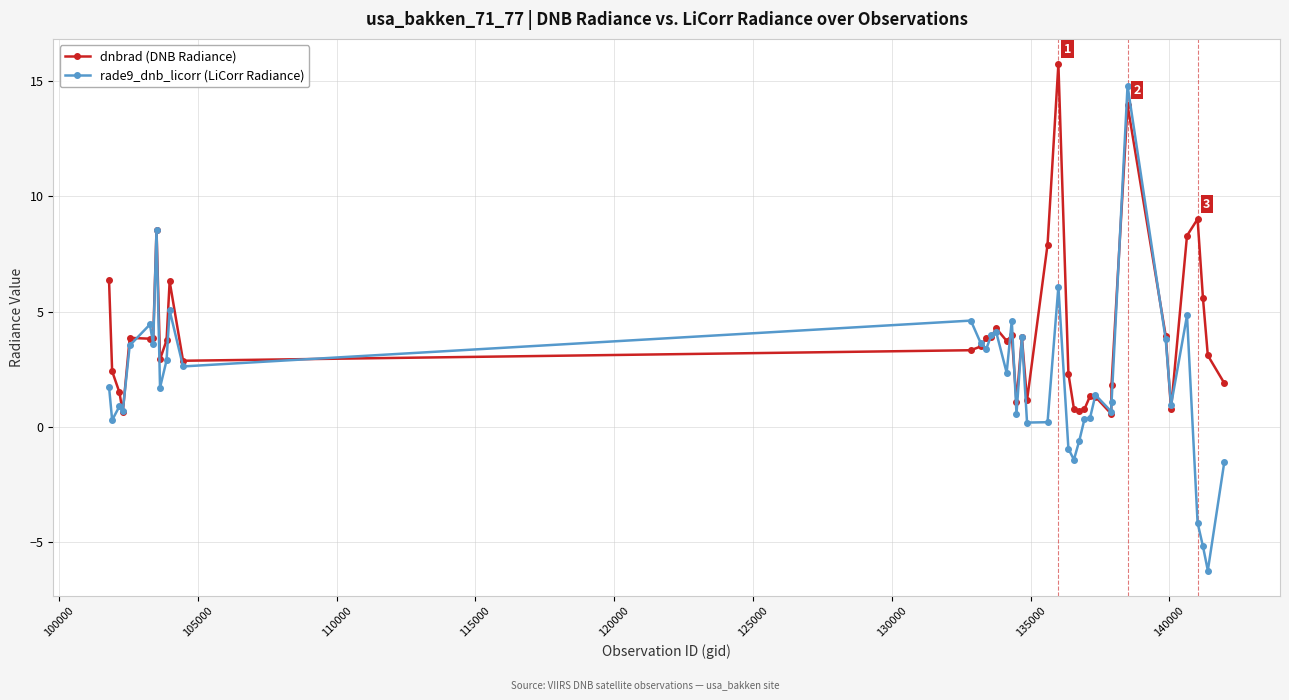

Which series has the widest spread of values?

rade9_dnb_licorr (LiCorr Radiance)